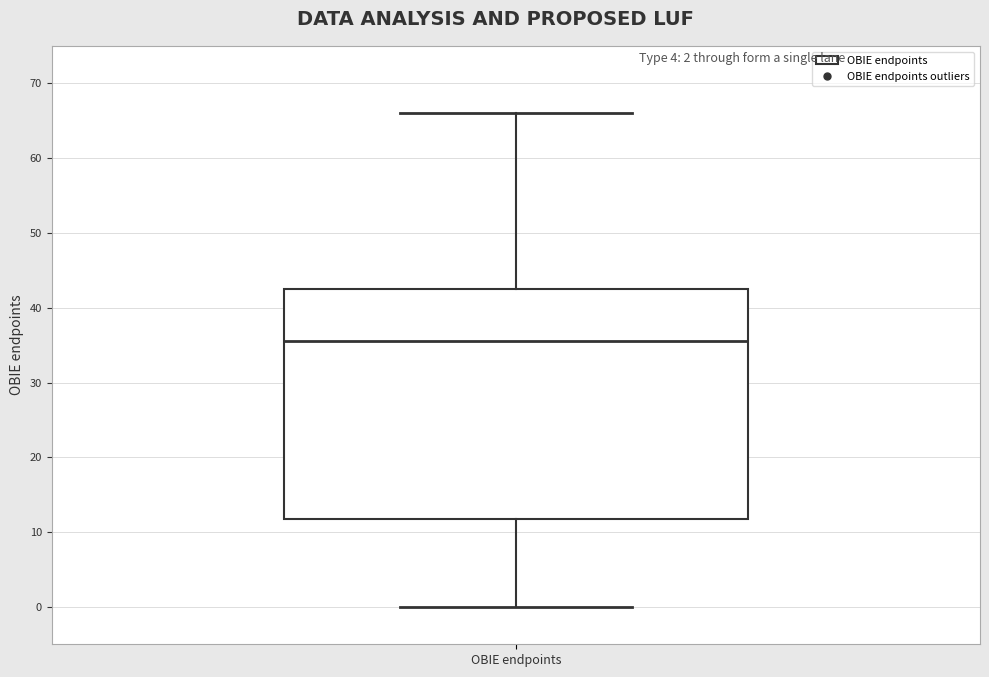

Transcribe this box plot: give where the median line is, the range the box spans, and where the two whiskers end, as read against the y-axis. The values are not printed on the chart, so give them approximately, as read against the axis.

median 36, box 12 to 43, whiskers 0 to 66